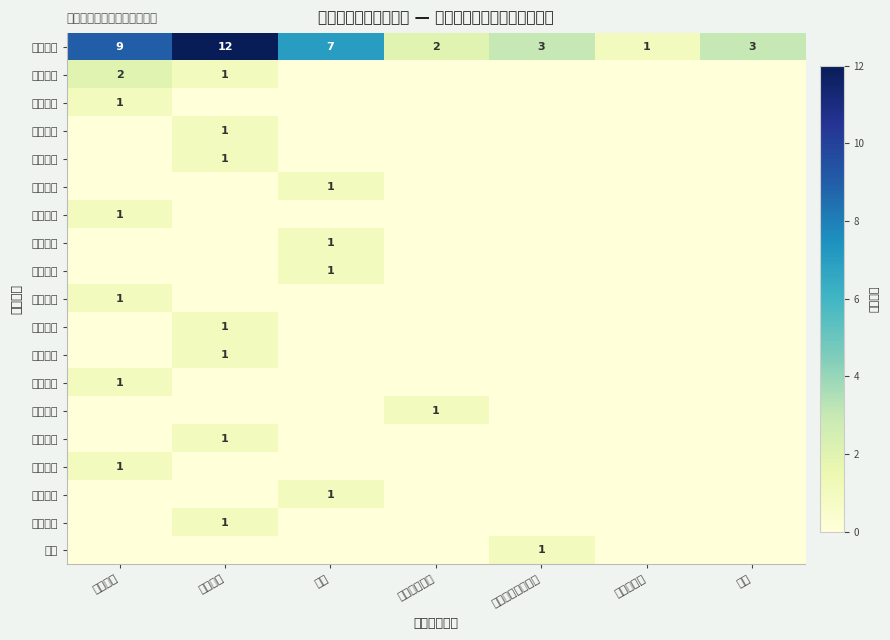

At which category is the sum across all series the highest?

行政法规